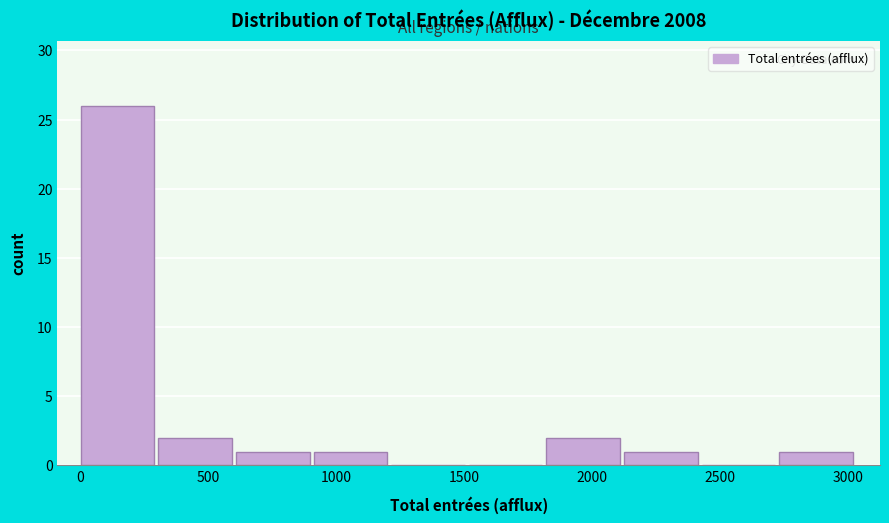

Over which range of the x-axis is the bar tallest?

0 to 300